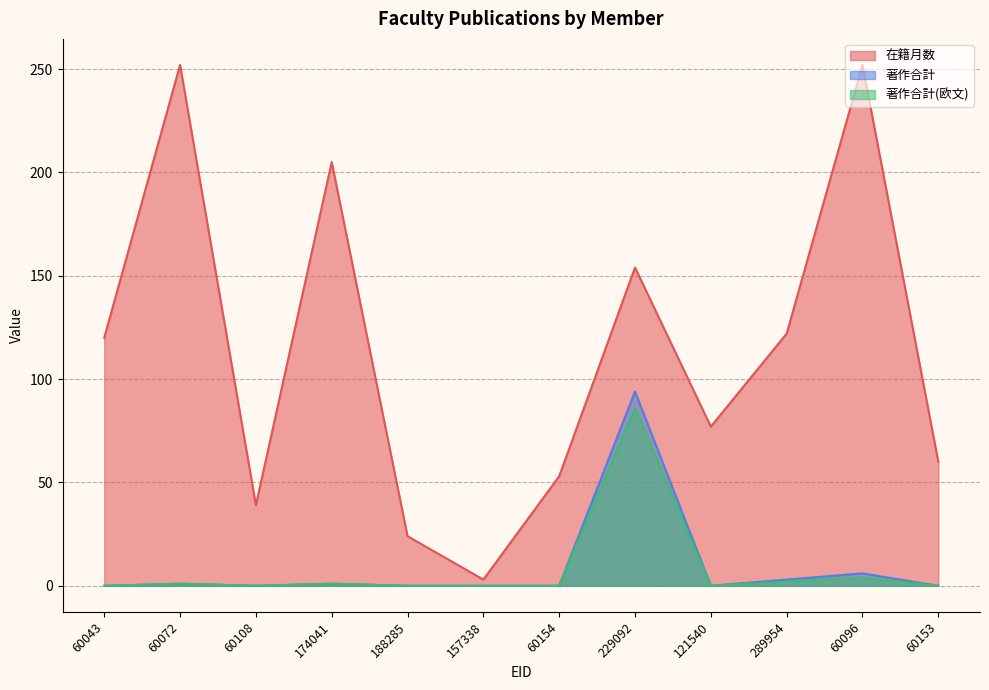

Is it true that 著作合計 equals 4 at 60096?

False